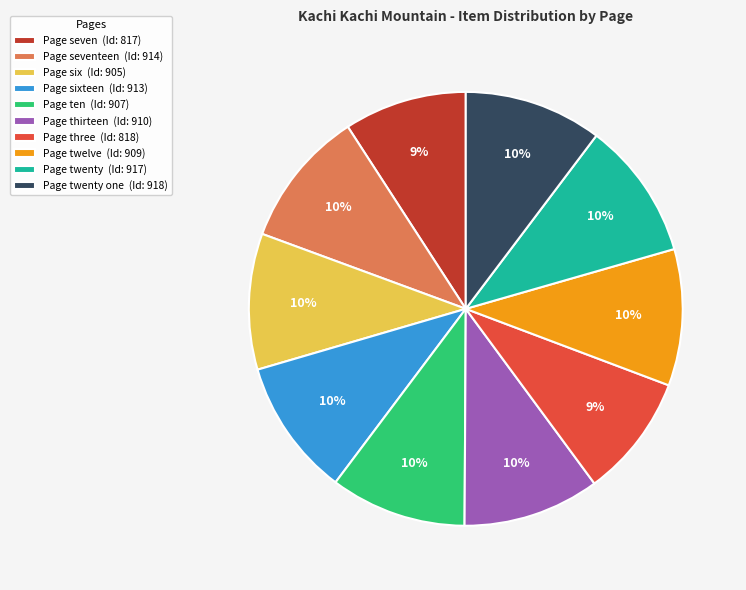

Do Page seven (Id: 817) and Page three (Id: 818) together represent more than half of the pie?

No